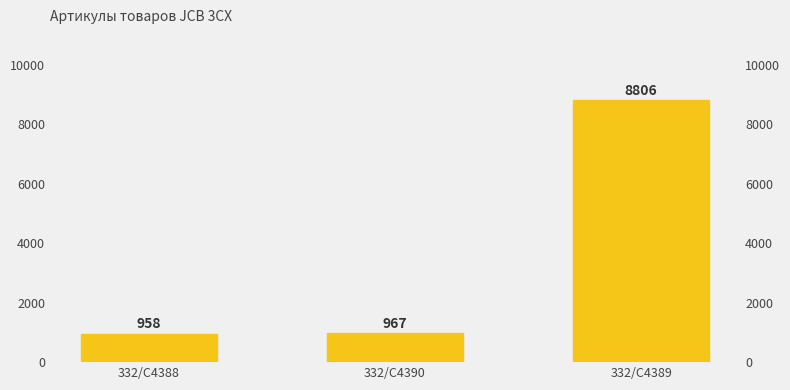

How many categories are shown in the chart?

3